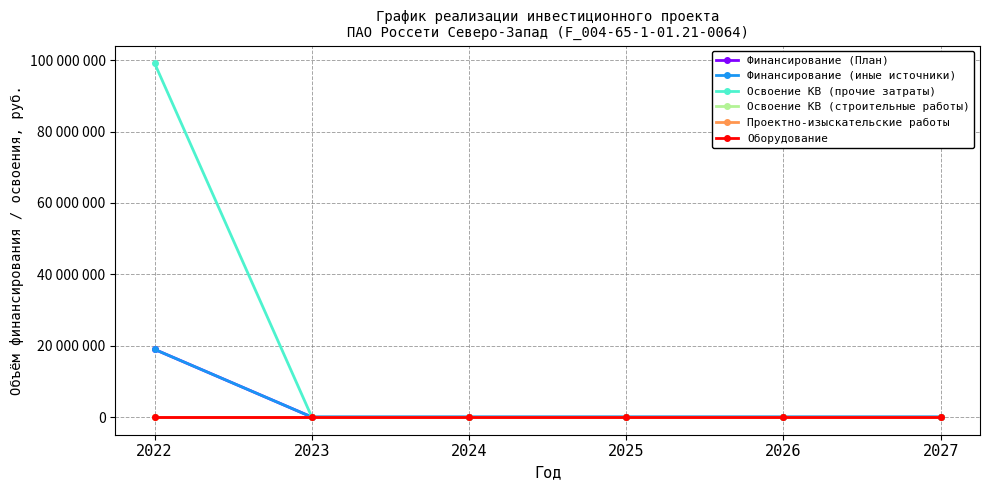

Reading right to left, transcribe all the data shown in this chart.

Финансирование (План): 2027=0	2026=0	2025=0	2024=0	2023=0	2022=18957008
Финансирование (иные источники): 2027=0	2026=0	2025=0	2024=0	2023=0	2022=18957008
Освоение КВ (прочие затраты): 2027=0	2026=0	2025=0	2024=0	2023=0	2022=99130840
Освоение КВ (строительные работы): 2027=0	2026=0	2025=0	2024=0	2023=0	2022=0
Проектно-изыскательские работы: 2027=0	2026=0	2025=0	2024=0	2023=0	2022=0
Оборудование: 2027=0	2026=0	2025=0	2024=0	2023=0	2022=0